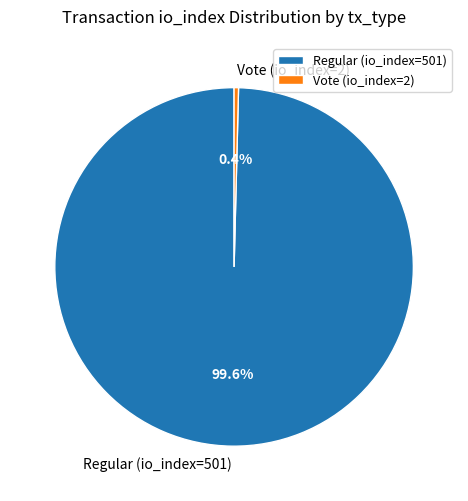

True or false: Regular (io_index=501) accounts for 94% of the total.

False